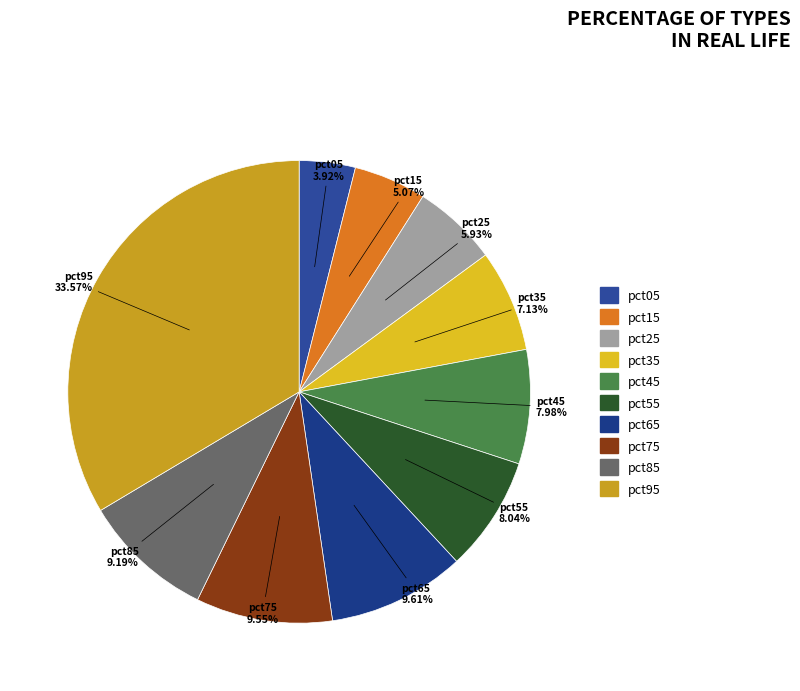

Which slice is the smallest?

pct05